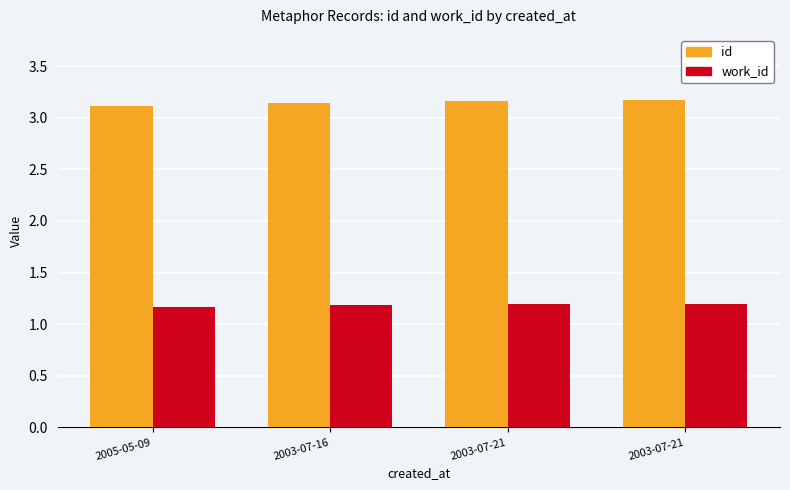

Reading right to left, extract all data points from this chart.

id: 2003-07-21=3.2	2003-07-21=3.2	2003-07-16=3.1	2005-05-09=3.1
work_id: 2003-07-21=1.2	2003-07-21=1.2	2003-07-16=1.2	2005-05-09=1.2